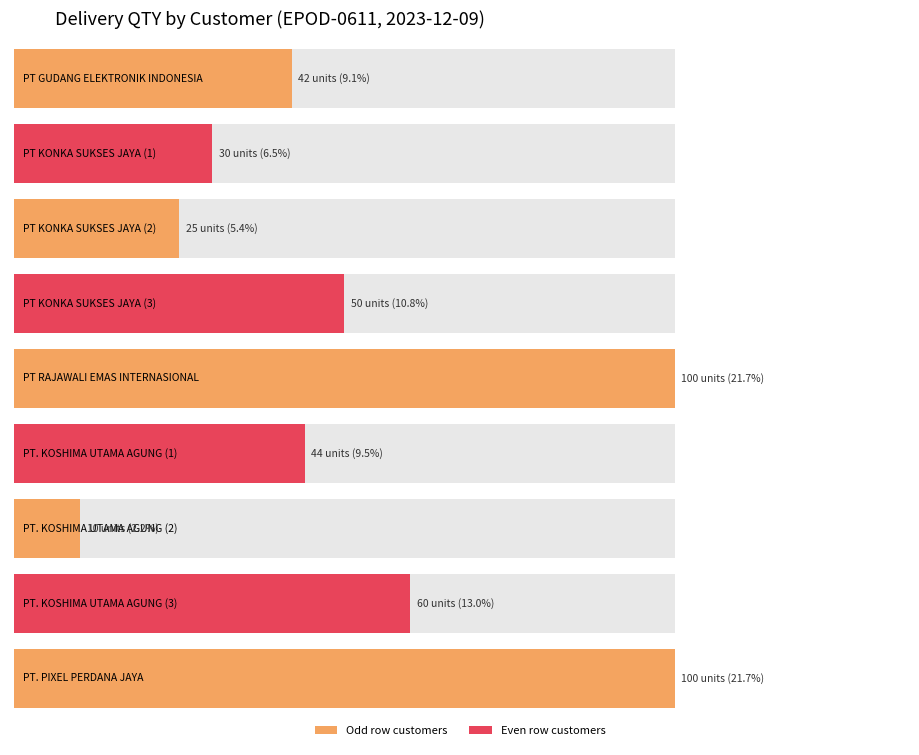

Reading right to left, extract all data points from this chart.

100	60	10	44	100	50	25	30	42